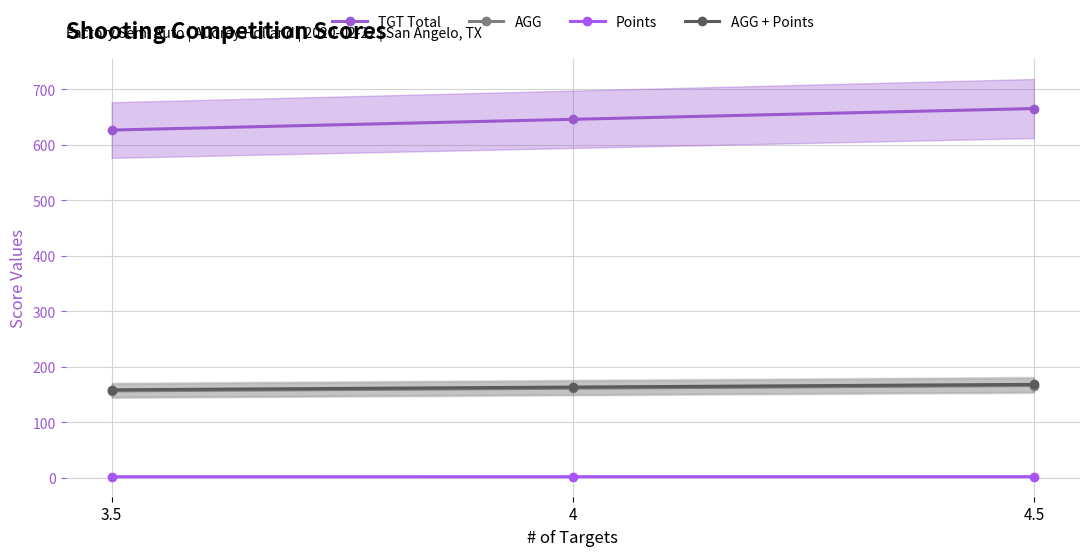

What is the lowest value of the Points series?

1.9